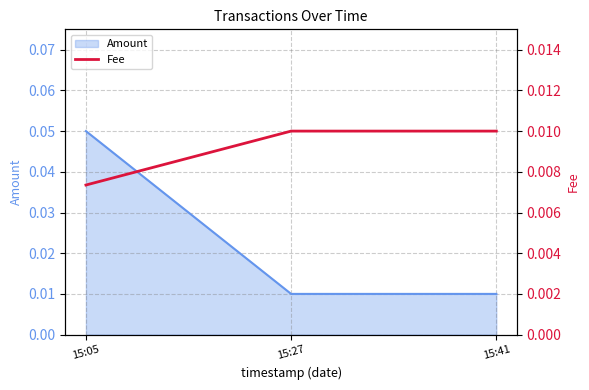

Does the chart have visible grid lines?

Yes